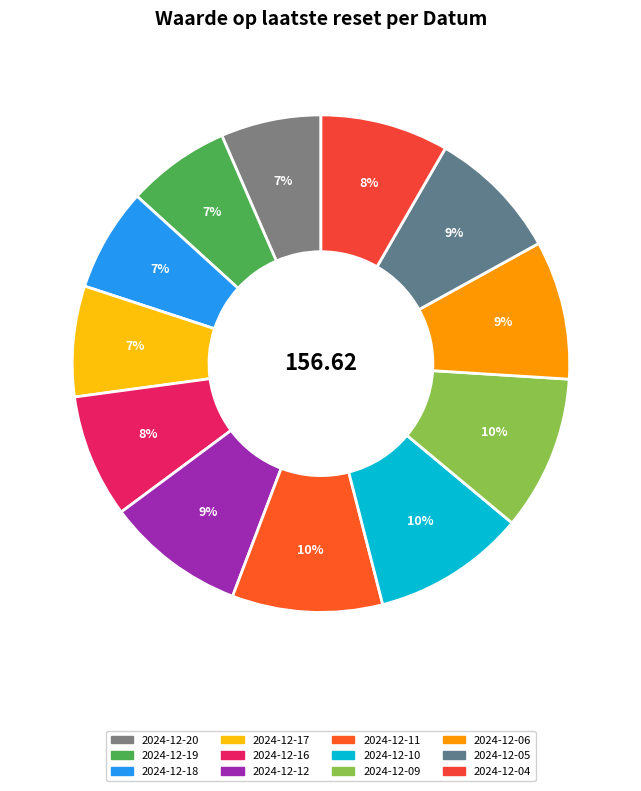

Count the number of slices in the pie.

12